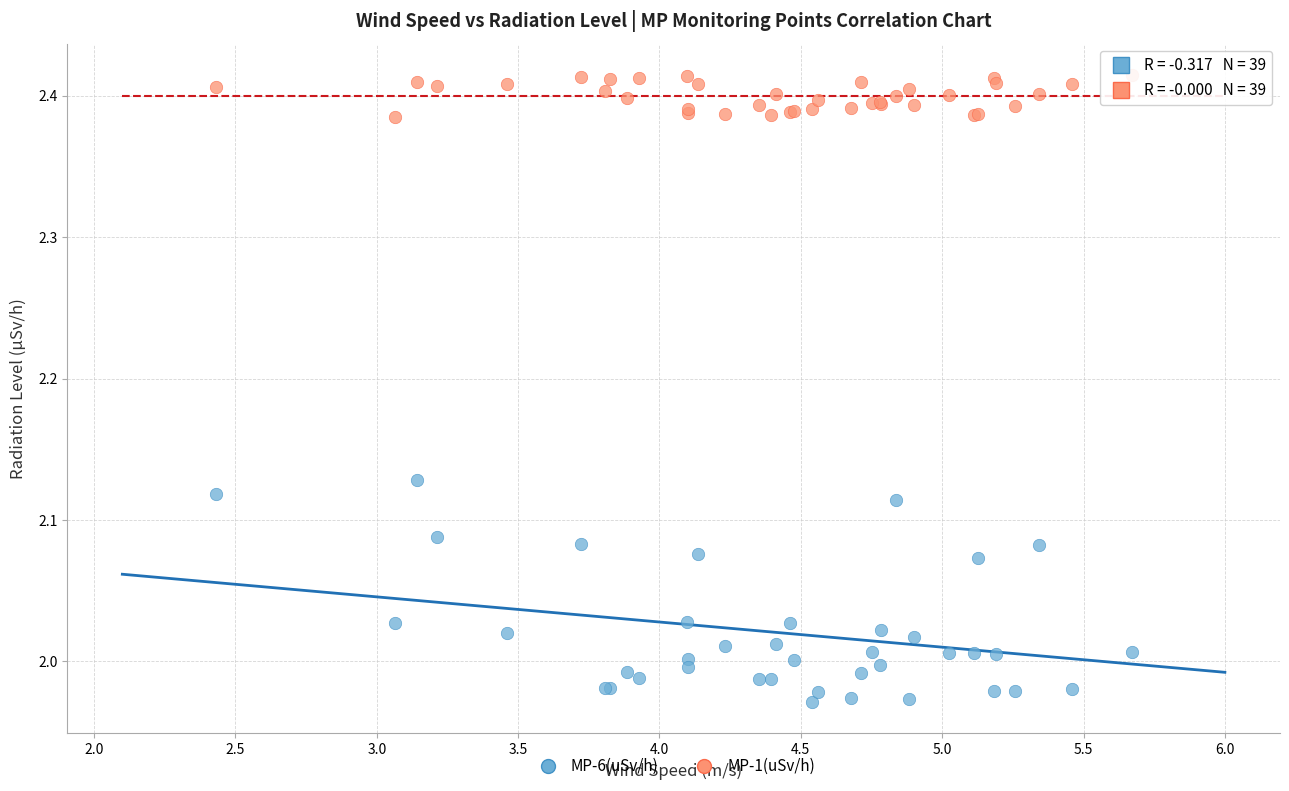

Which series contains the lowest Y value?

MP-6(uSv/h)